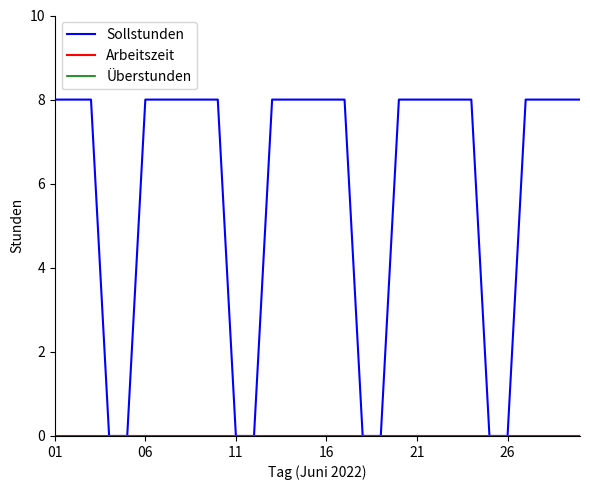

Rank the series by their maximum value, from lowest to highest.

Arbeitszeit, Überstunden, Sollstunden